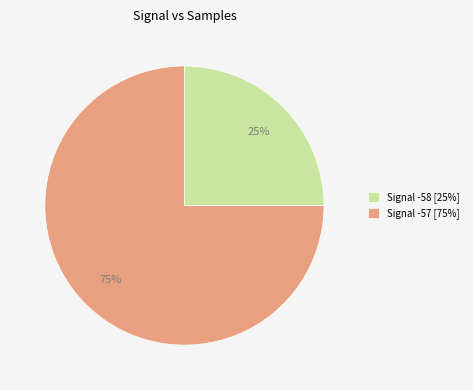

What percentage is the Signal -58 [25%] slice, to the nearest percent?

25%